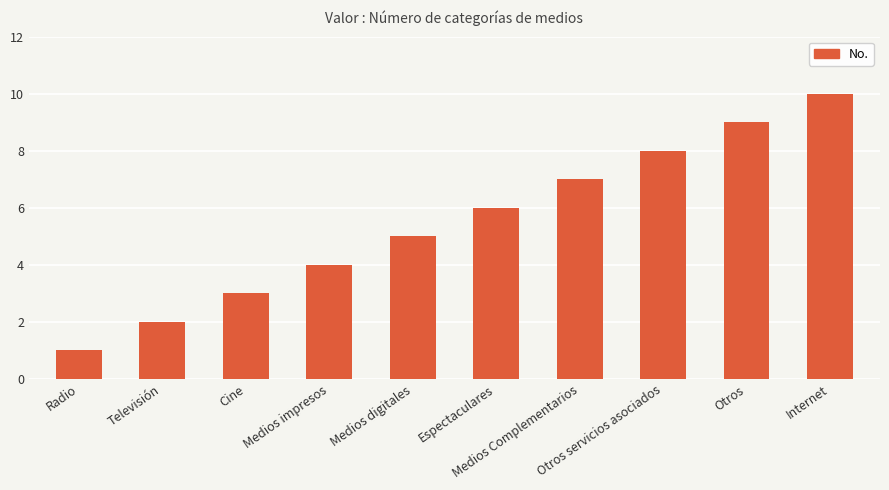

Does the chart contain any negative values?

No